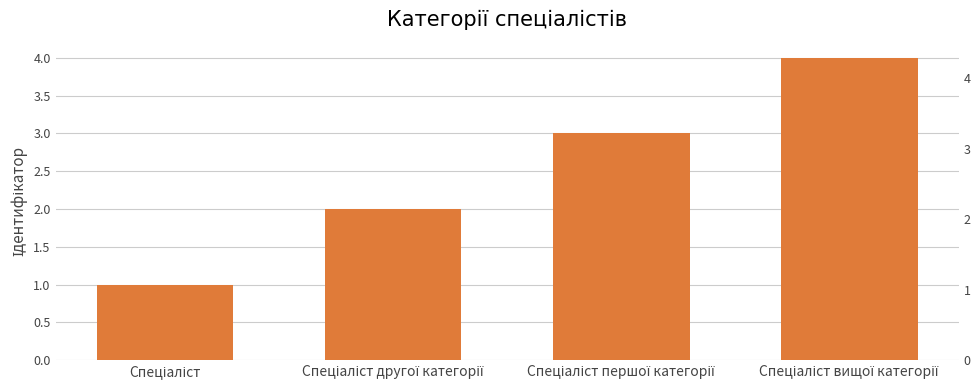

What is the ratio of the value at Спеціаліст другої категорії to the value at Спеціаліст?

2.0